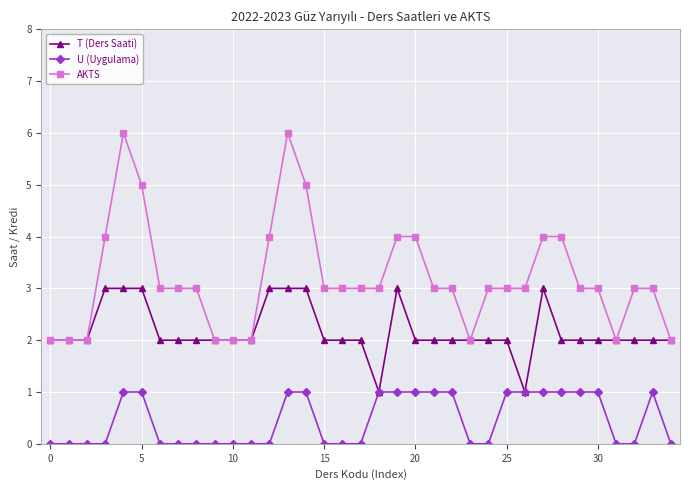

Rank the series by their maximum value, from highest to lowest.

AKTS, T (Ders Saati), U (Uygulama)